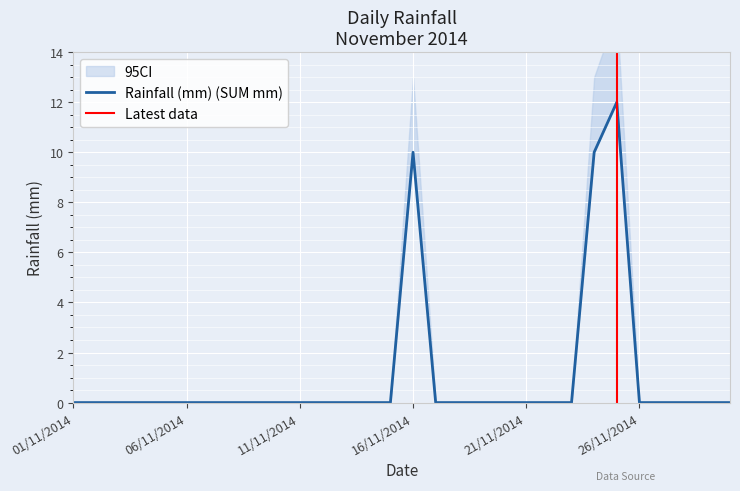

How many categories are shown in the chart?

30